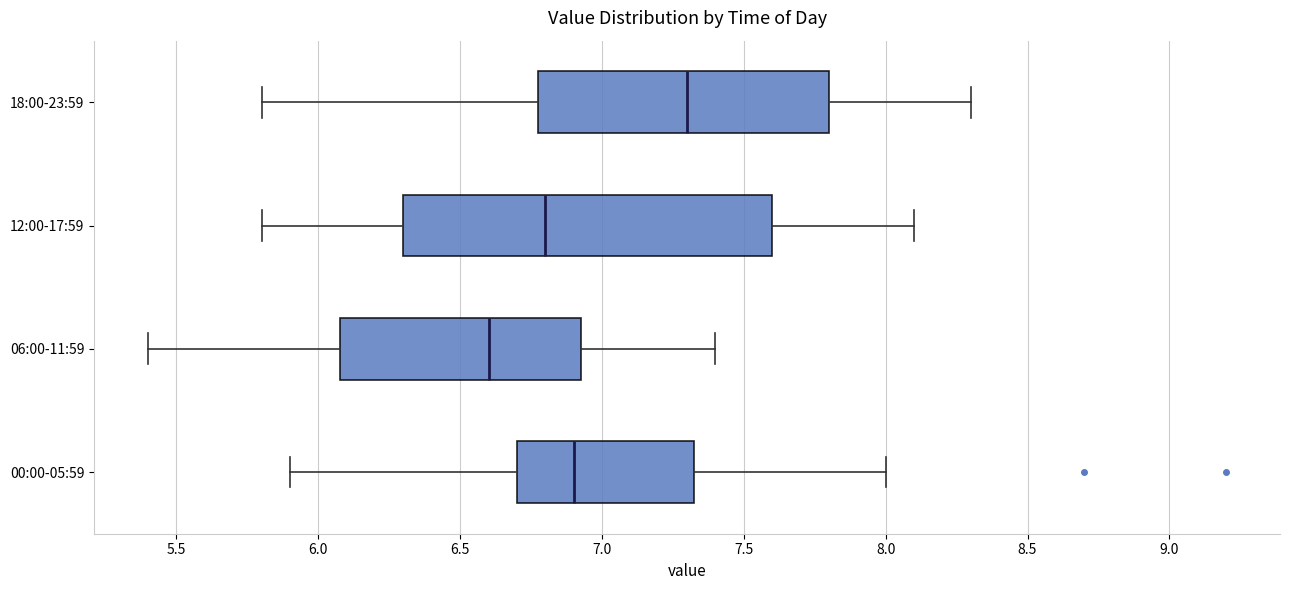

Where does the right whisker of the box for 00:00-05:59 end on the x-axis? The values are not printed on the chart, so give them approximately, as read against the axis.

8.00